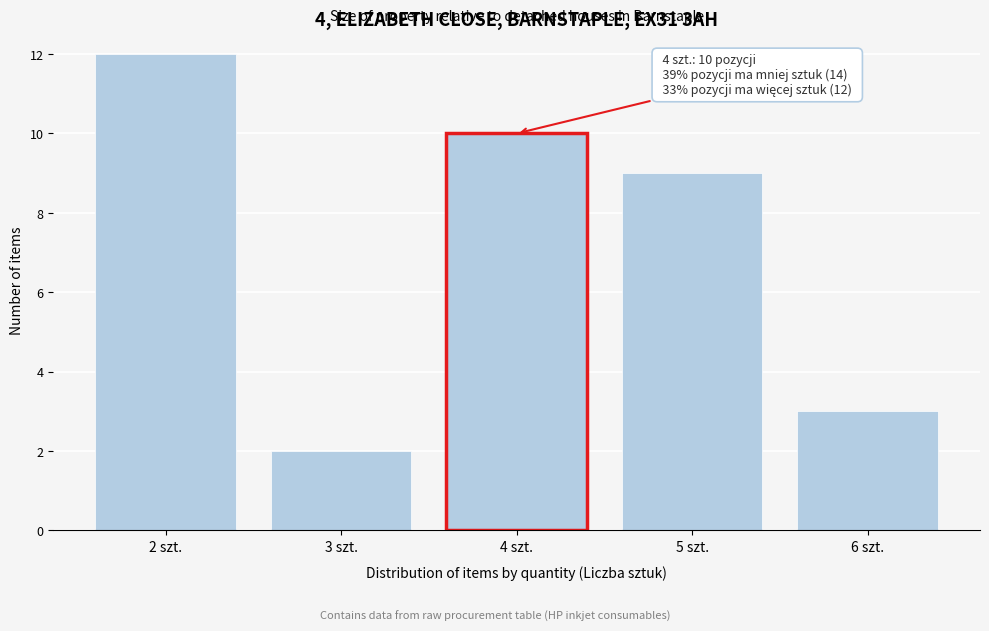

Reading left to right, list all the values displayed in this chart.

2 szt.=12	3 szt.=2	4 szt.=10	5 szt.=9	6 szt.=3